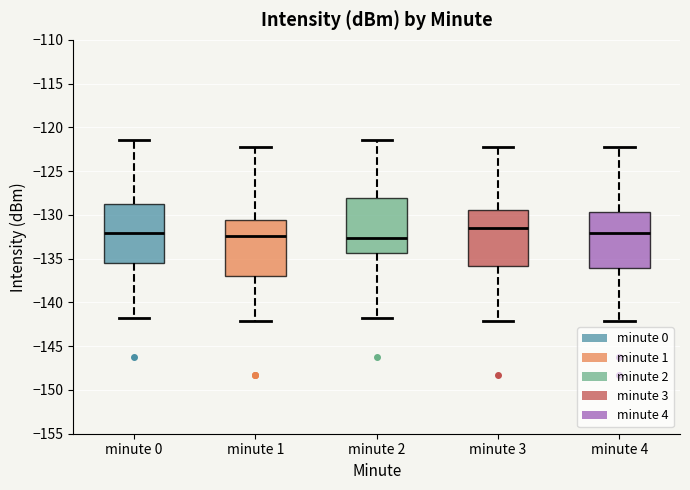

Reading left to right, transcribe this box plot: for each box, give where its median line is, the range the box spans, and where its two whiskers end, as read against the y-axis. The values are not printed on the chart, so give them approximately, as read against the axis.

minute 0: median -132.0, box -135.5 to -129.0, whiskers -141.5 to -121.5
minute 1: median -132.5, box -137.0 to -130.5, whiskers -142.0 to -122.5
minute 2: median -132.5, box -134.5 to -128.0, whiskers -141.5 to -121.5
minute 3: median -131.5, box -136.0 to -129.5, whiskers -142.0 to -122.5
minute 4: median -132.0, box -136.0 to -129.5, whiskers -142.0 to -122.5